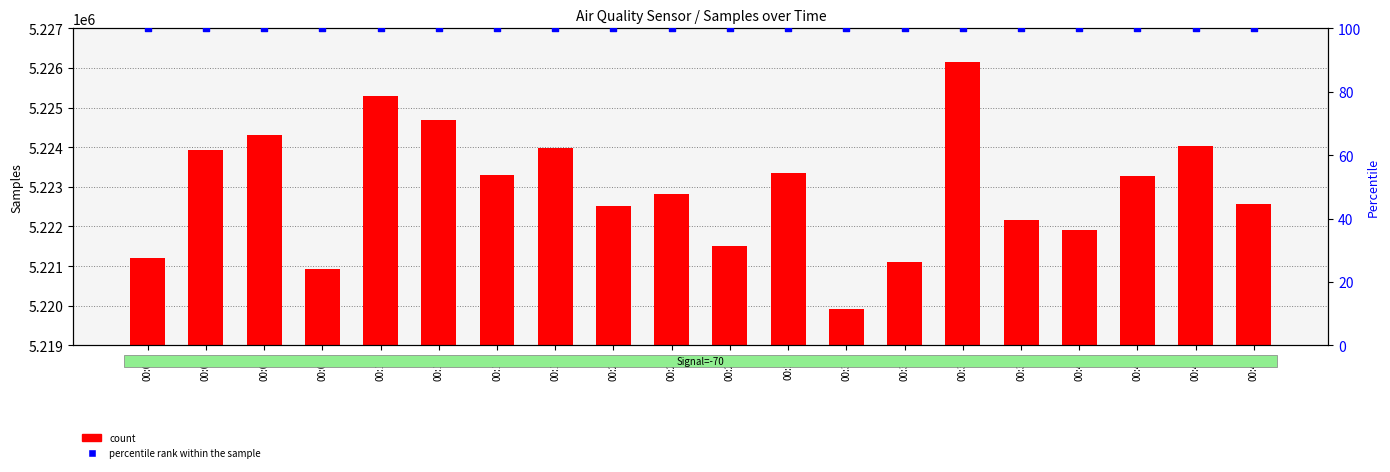

Which series has the widest spread of Y values?

count